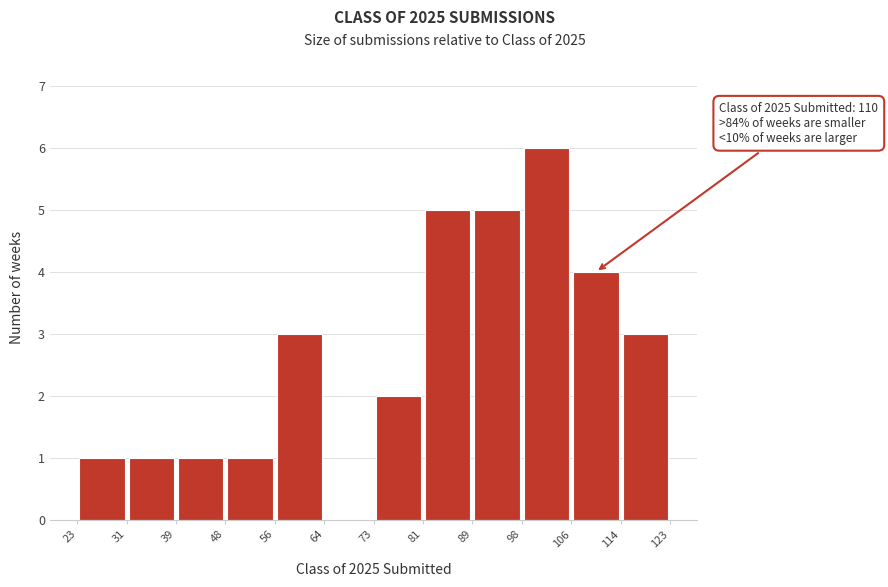

Over which range of the x-axis is the bar tallest?

98 to 106